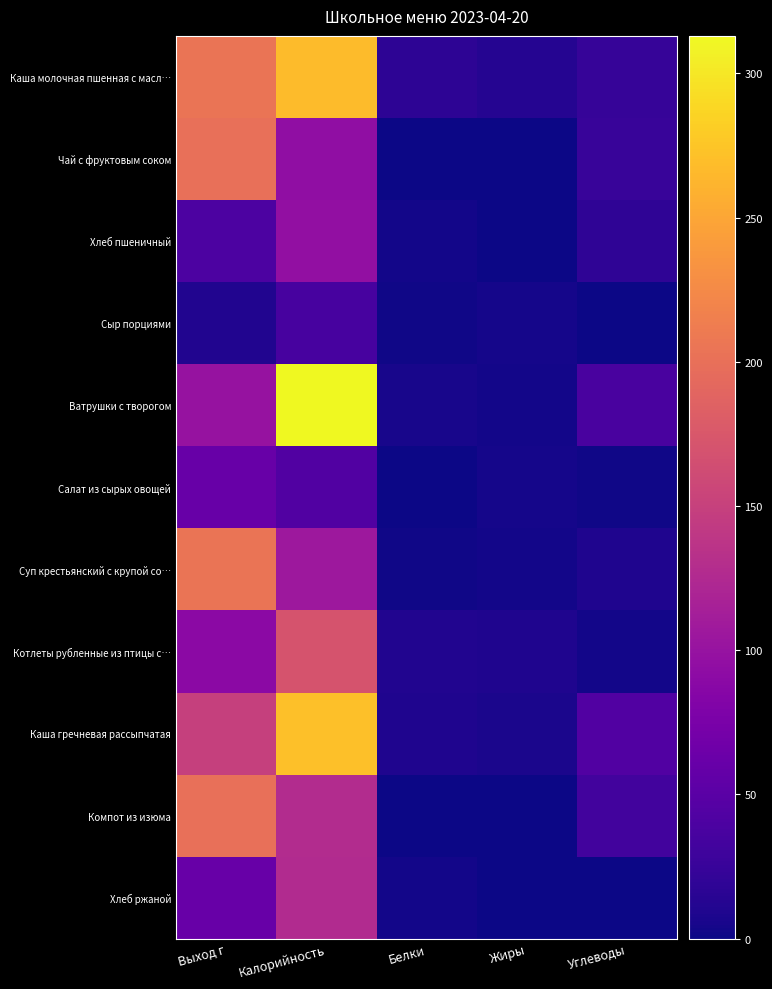

Which series has the largest total across all categories?

Каша молочная пшенная с масл…